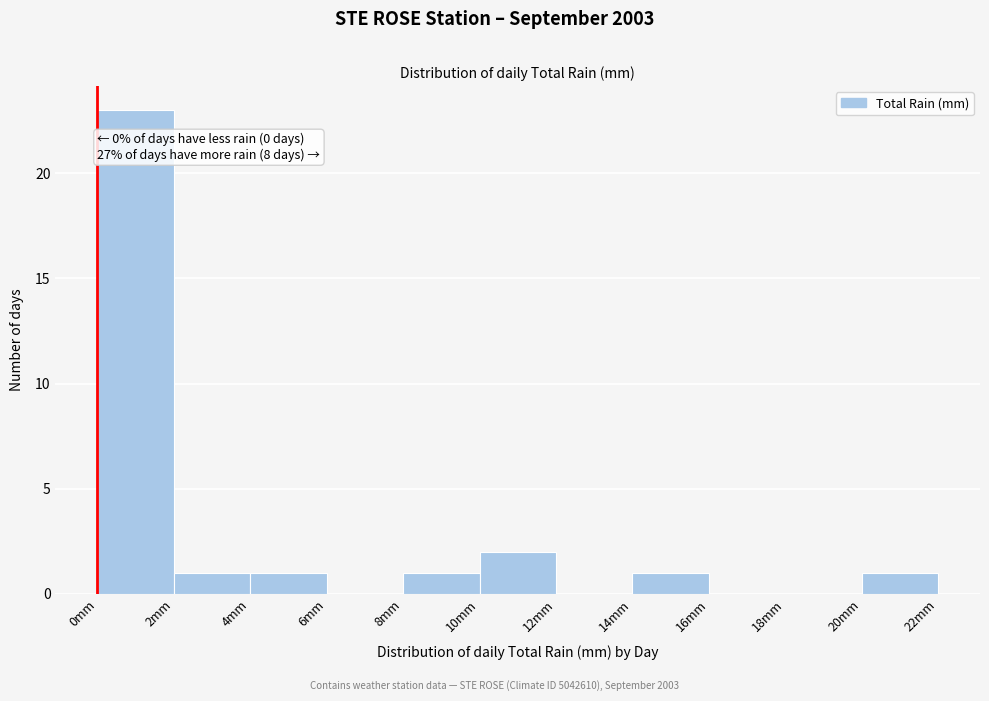

Over which range of the x-axis is the bar tallest?

0 to 2